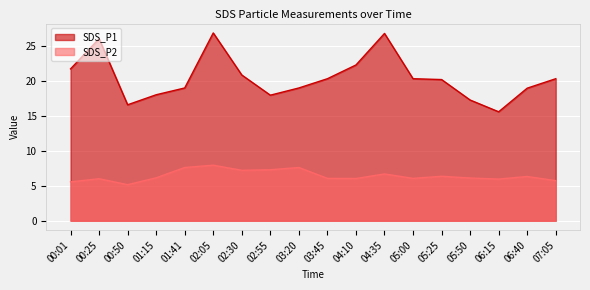

Does the chart display data point markers on the line(s)?

No